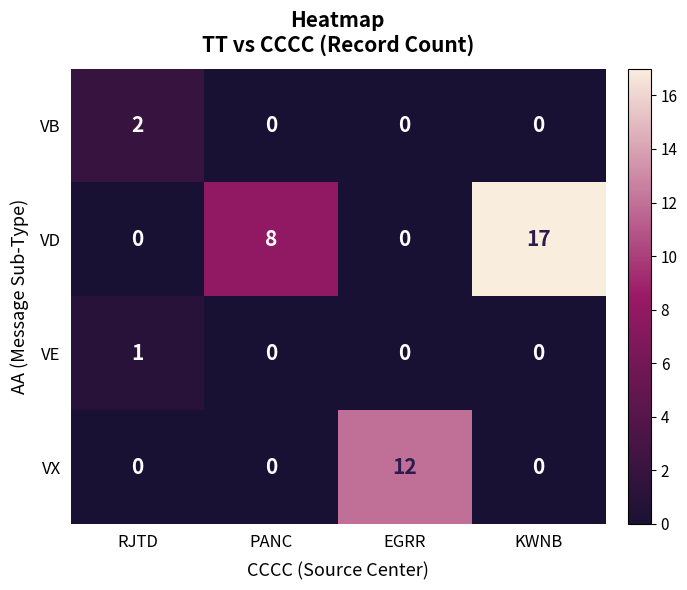

The value of VX at EGRR is 12. True or false?

True